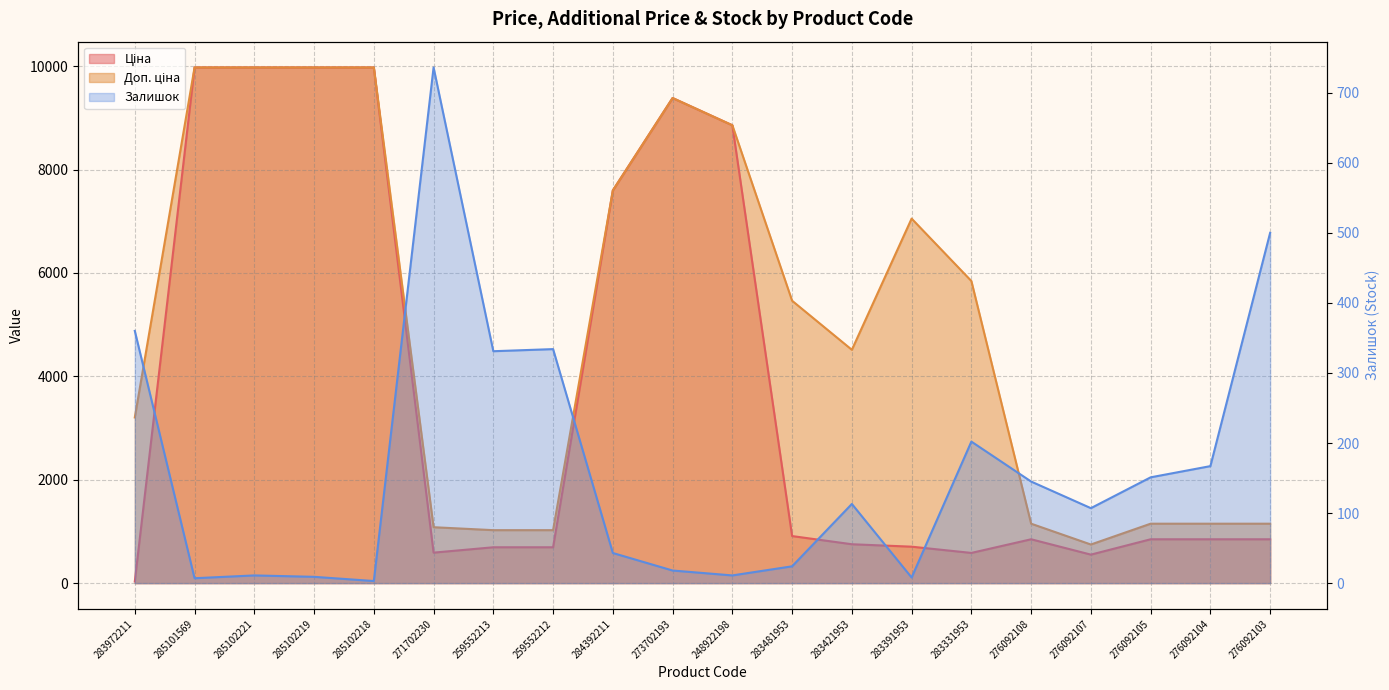

Where is the first local maximum for Залишок?

285102221